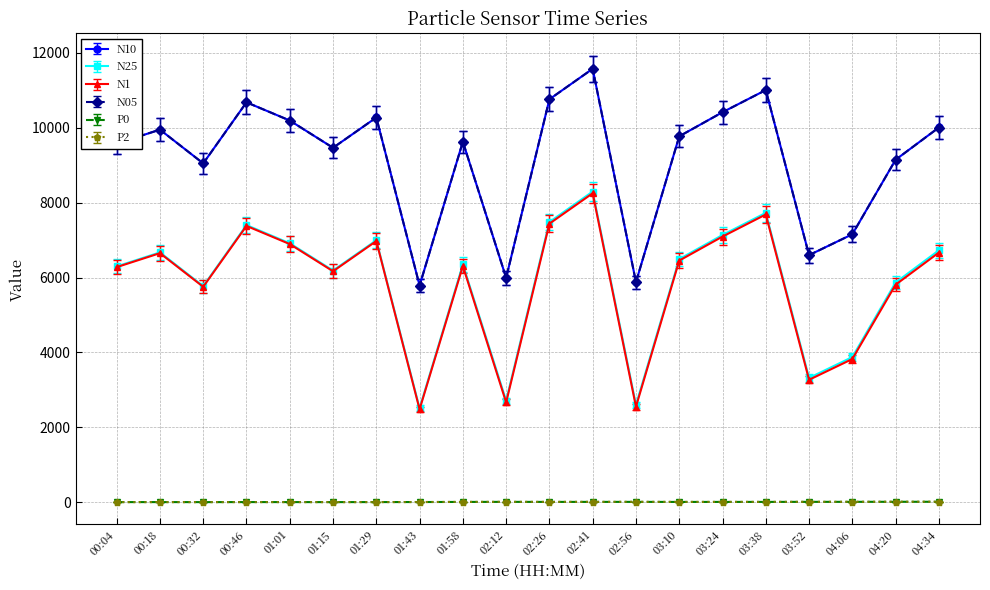

What is the label of the 12th point from the right?

01:58